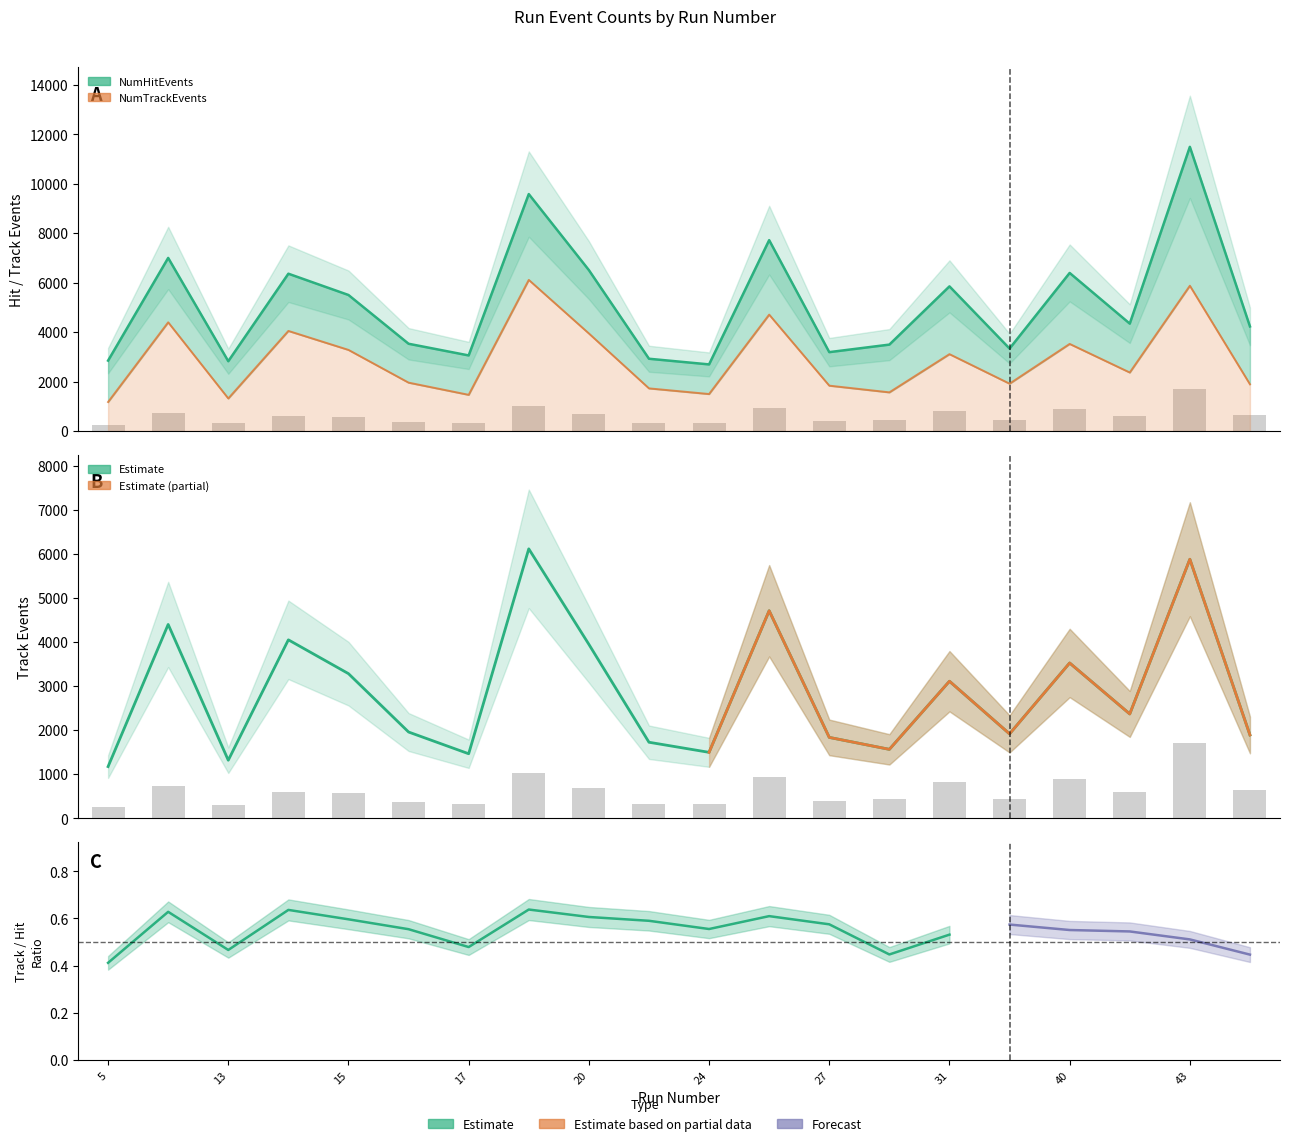

The NumHitEvents series shows 2694 at 24. True or false?

True